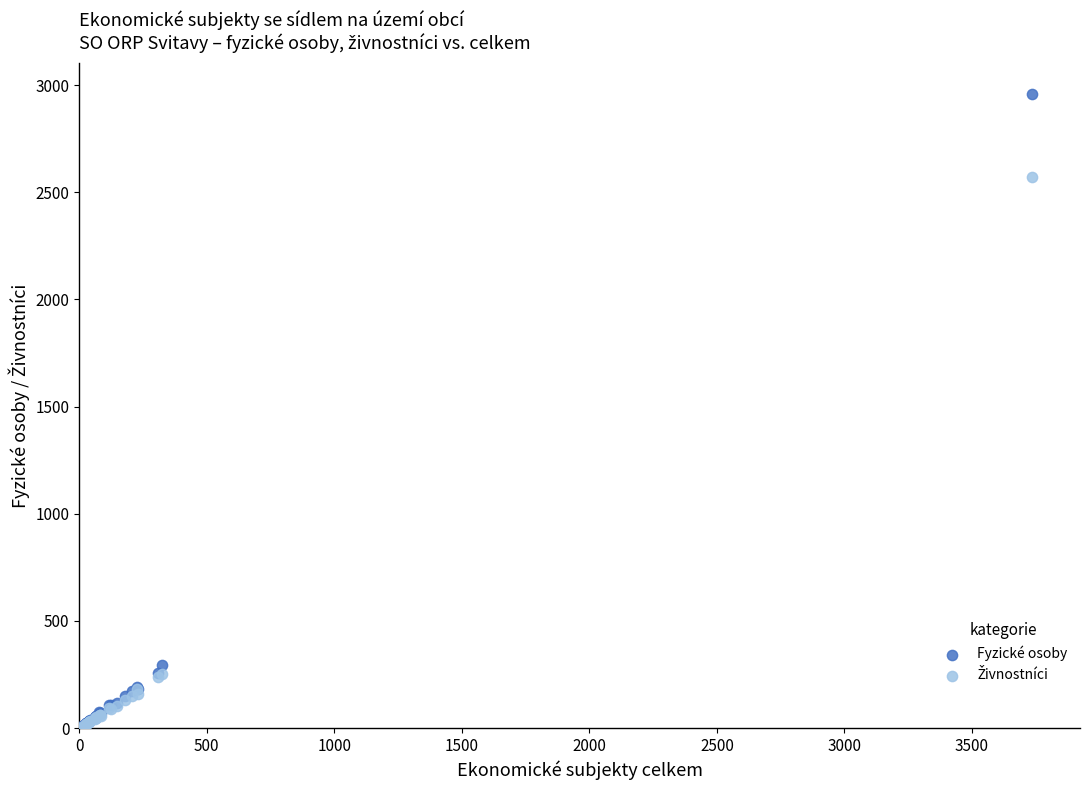

Across all series, what Y value is closest to 1481?

2569